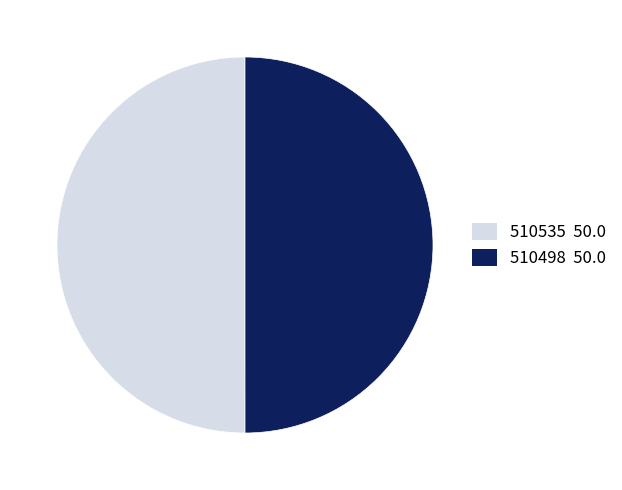

True or false: 510498 accounts for 50% of the total.

True